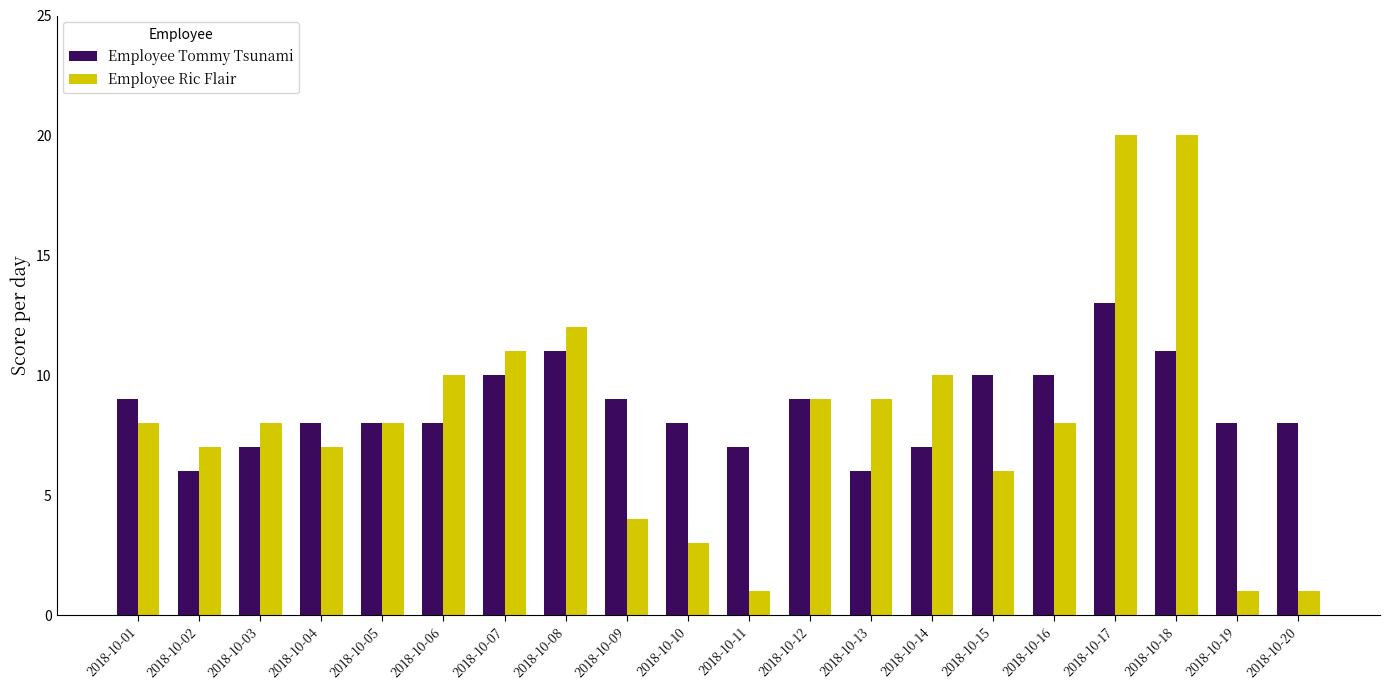

At which label does Employee Tommy Tsunami first exceed 8?

2018-10-01